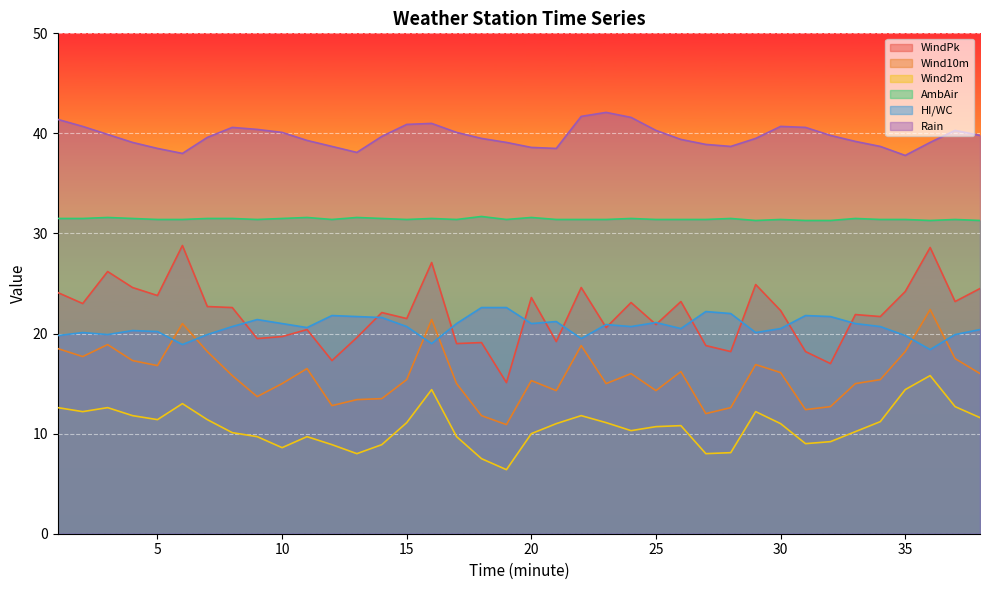

The AmbAir series shows 51.5 at 16. True or false?

False